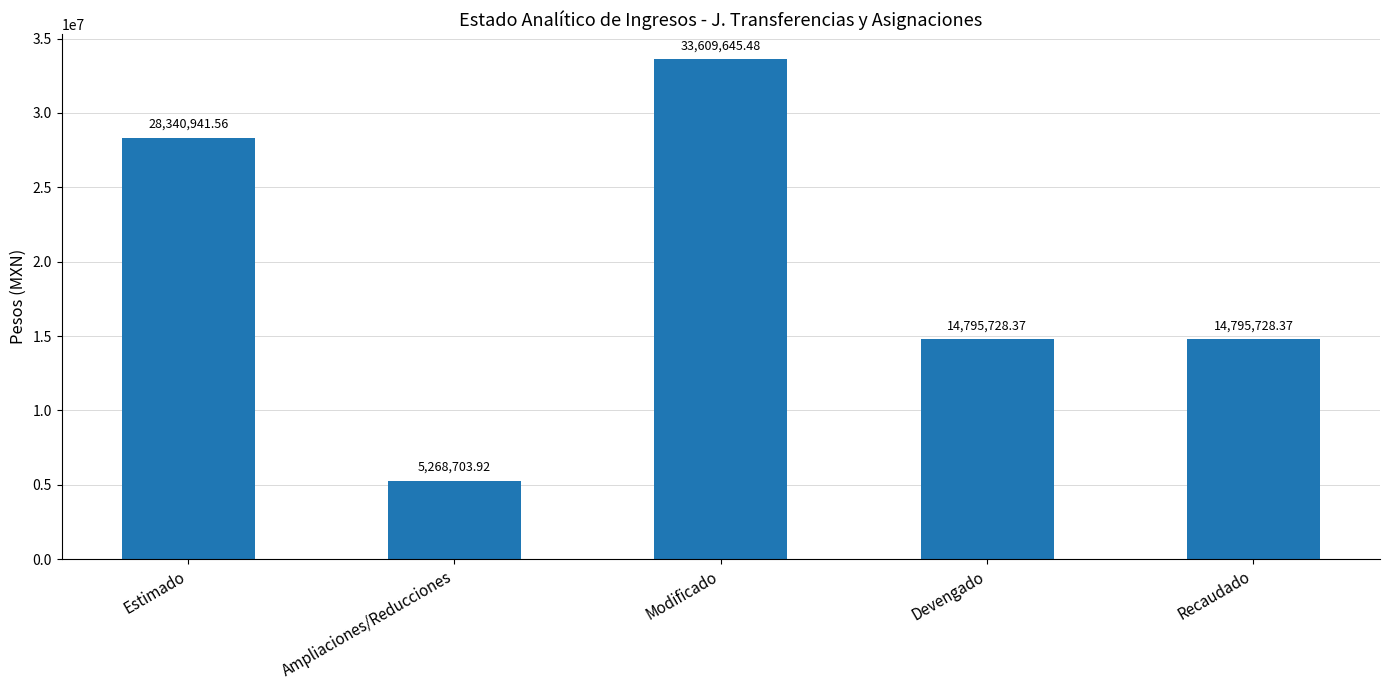

Is it true that the value at Ampliaciones/Reducciones is 2537624.4?

False